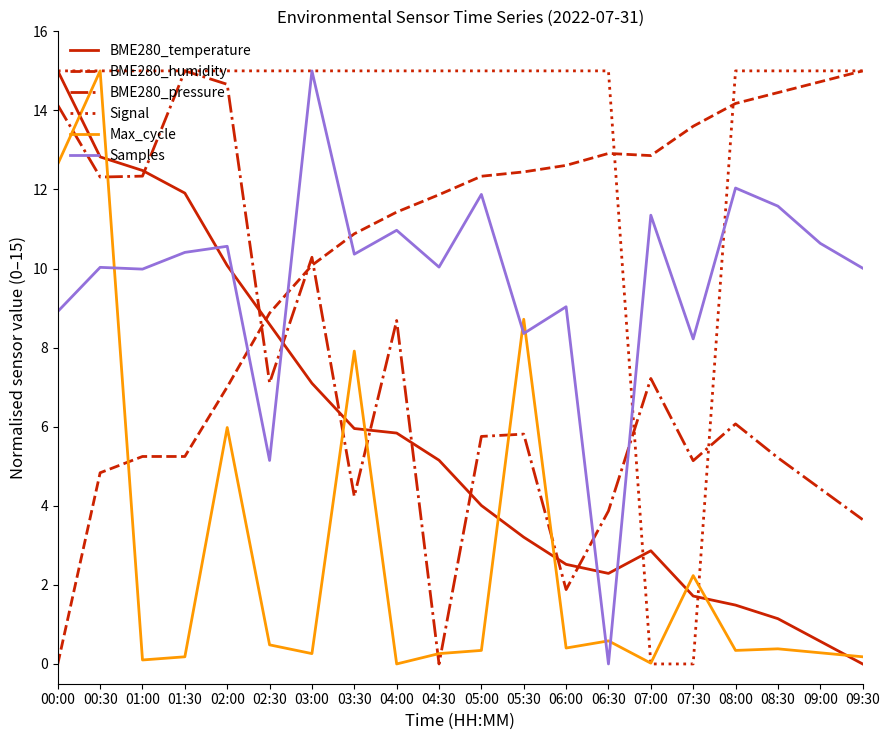

Which category has the lowest value in the BME280_pressure series?

04:30